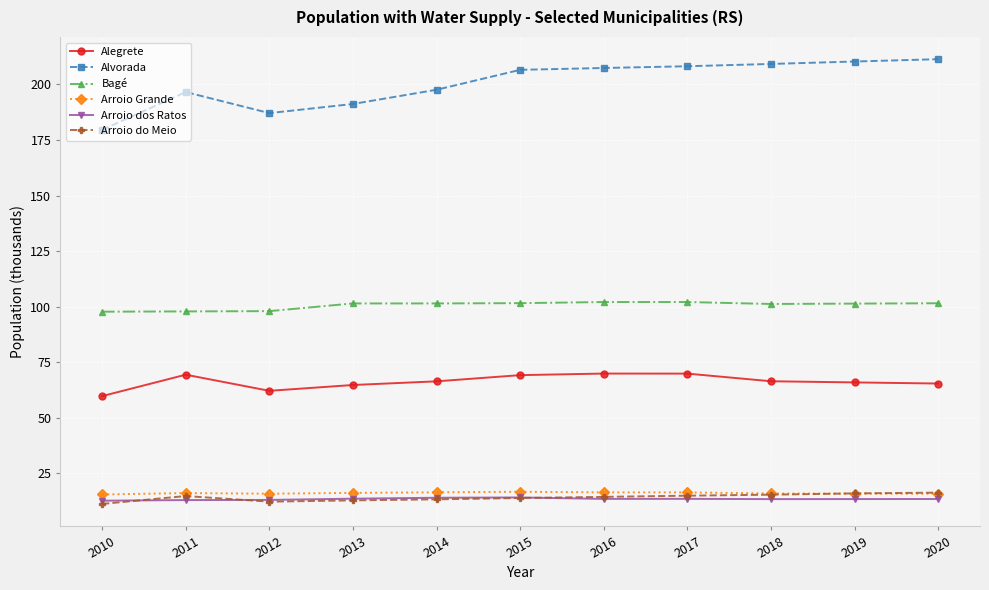

At how many categories does at least one series exceed 150?

11